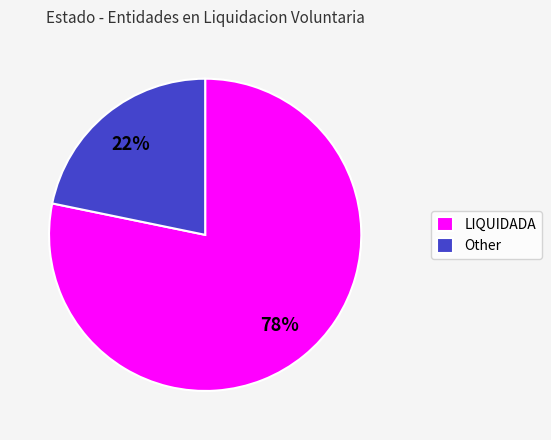

Approximately how many times larger is the value at Other compared to LIQUIDADA?

0.3